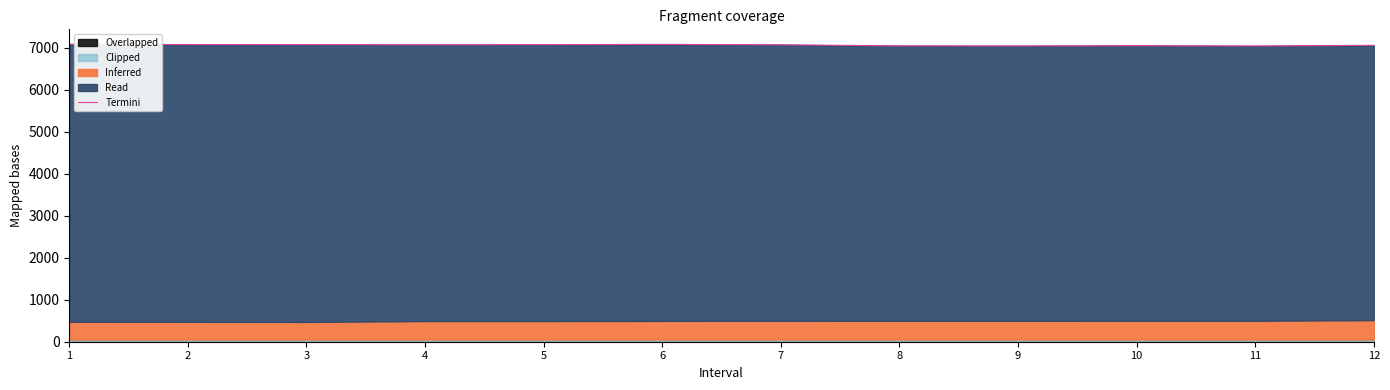

What value does the data have at 2?

7072.1